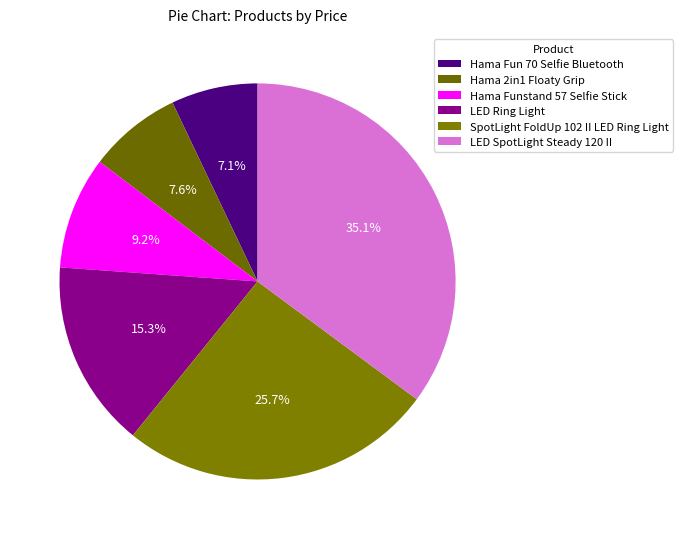

How many segments does this pie chart have?

6